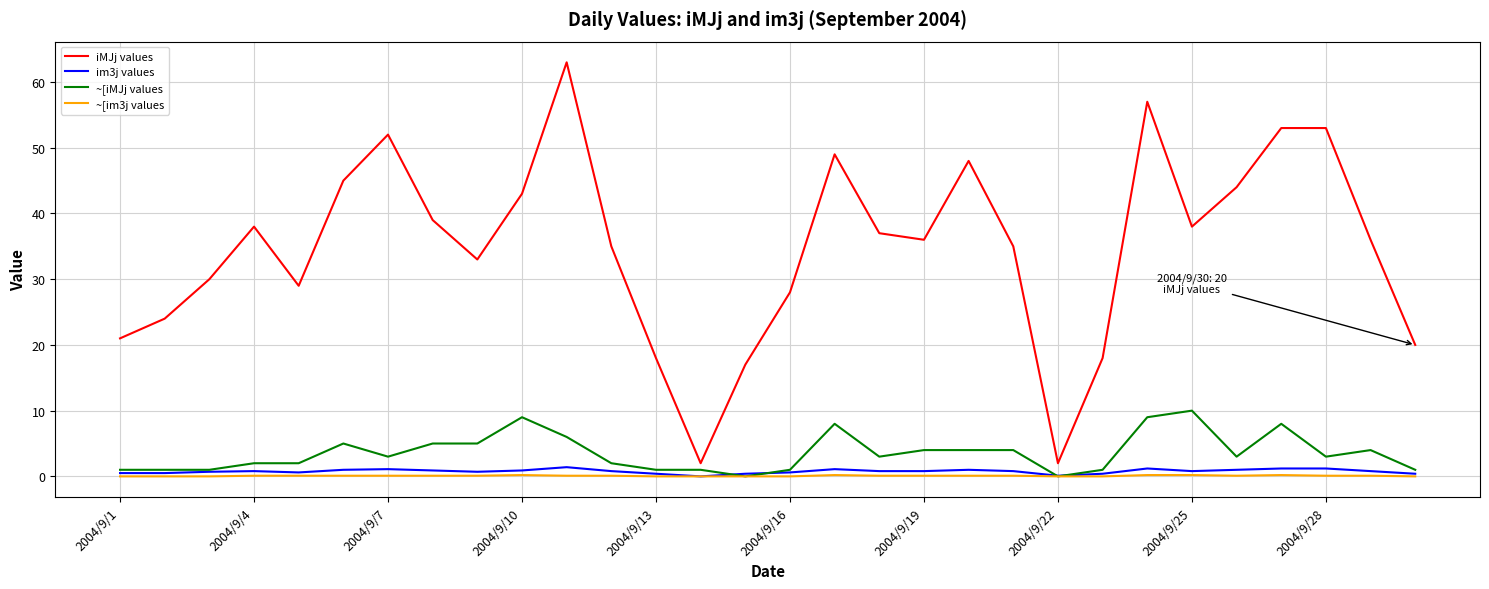

Which series has the largest range (max minus min)?

iMJj values